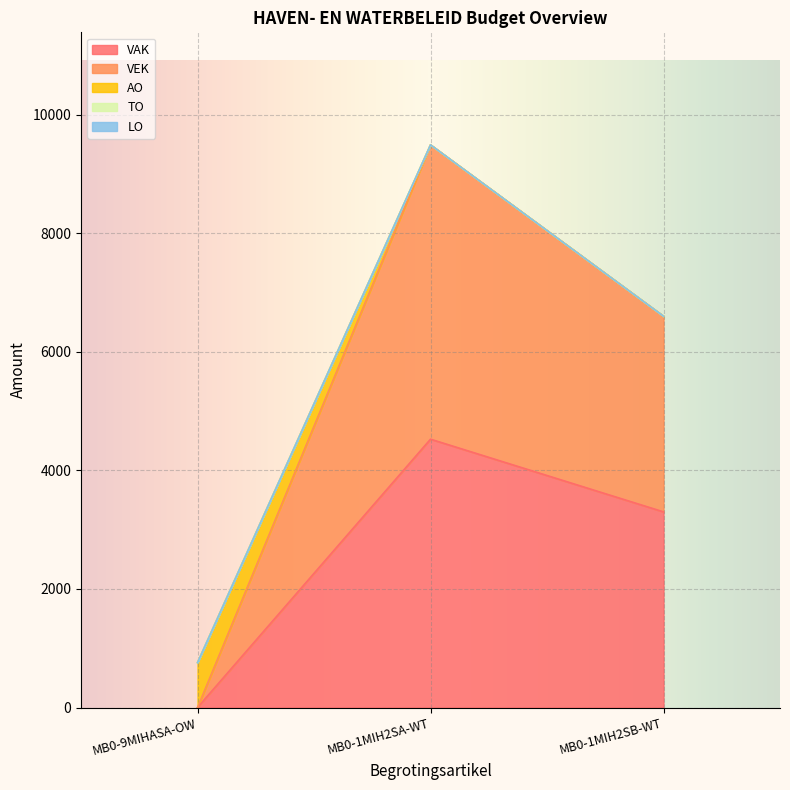

True or false: VEK has a value of 5271 at MB0-1MIH2SB-WT.

False